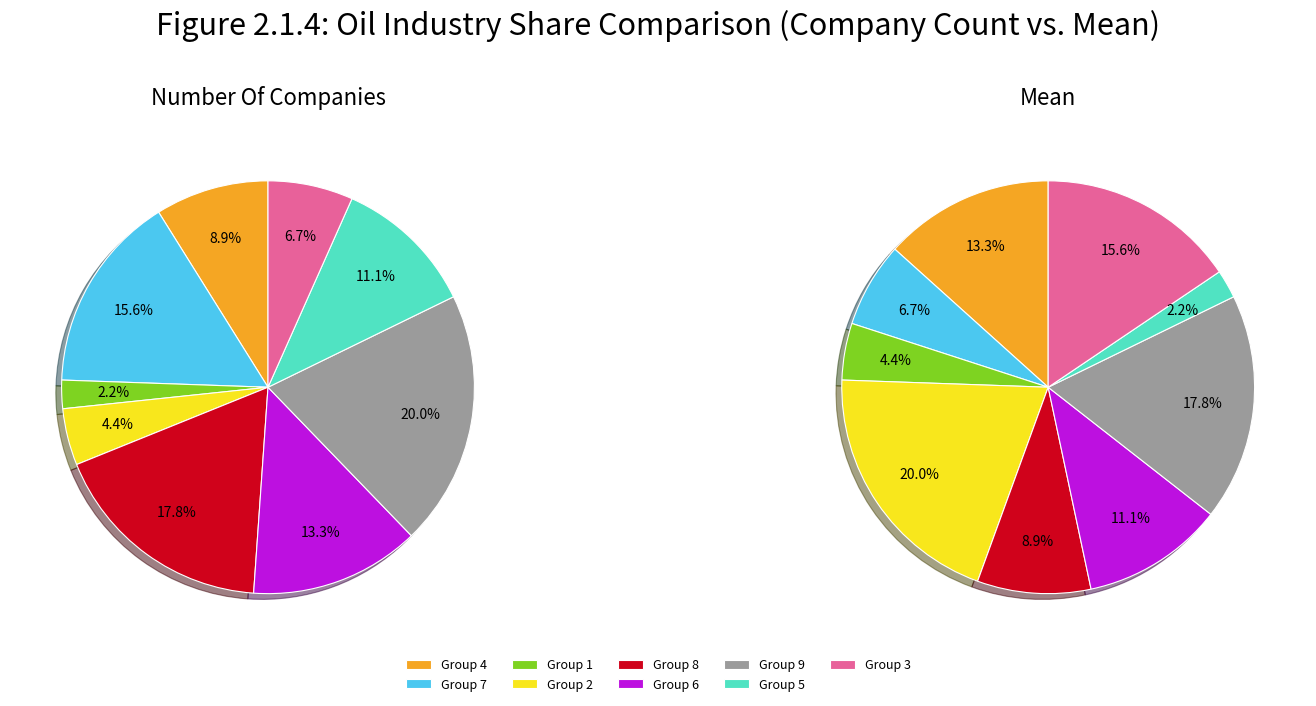

What is the largest slice in the pie chart?

9